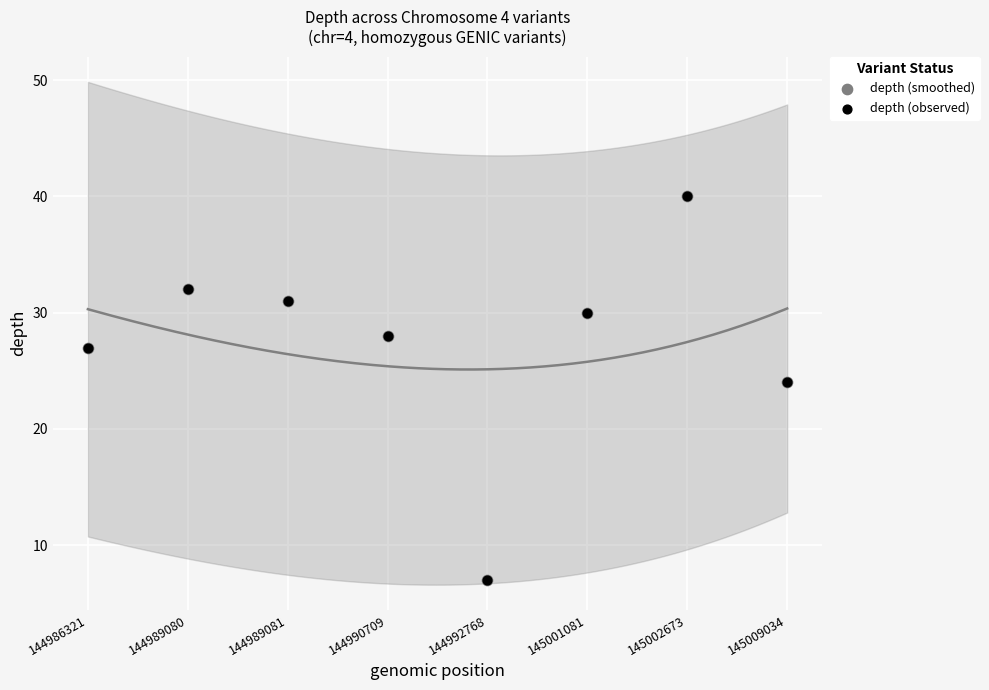

Which series has the widest spread of Y values?

depth (smoothed)